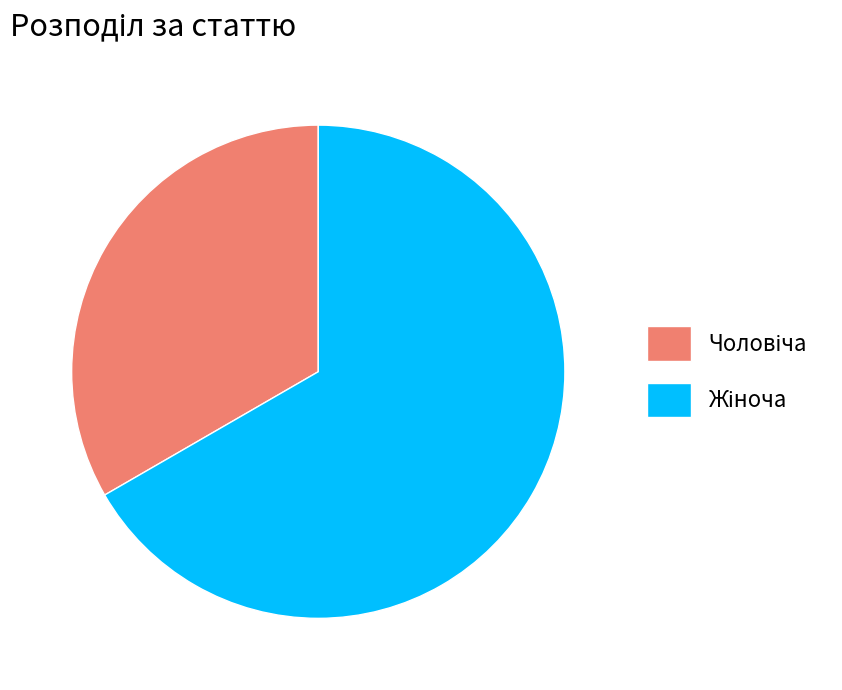

Is there a majority slice in this chart?

Yes